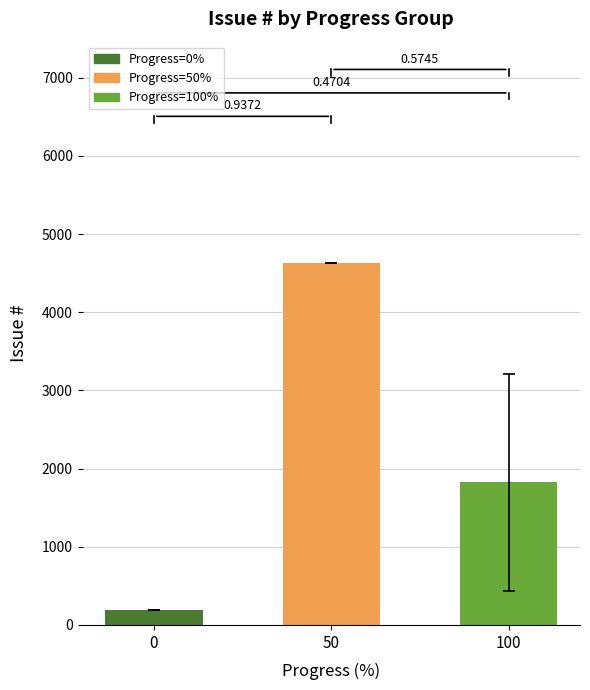

How many bars are there in total?

3